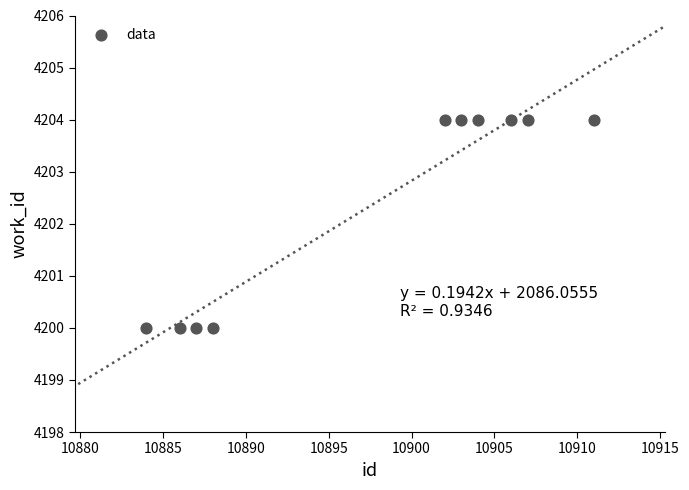

What is the range of X values (max minus min)?

27